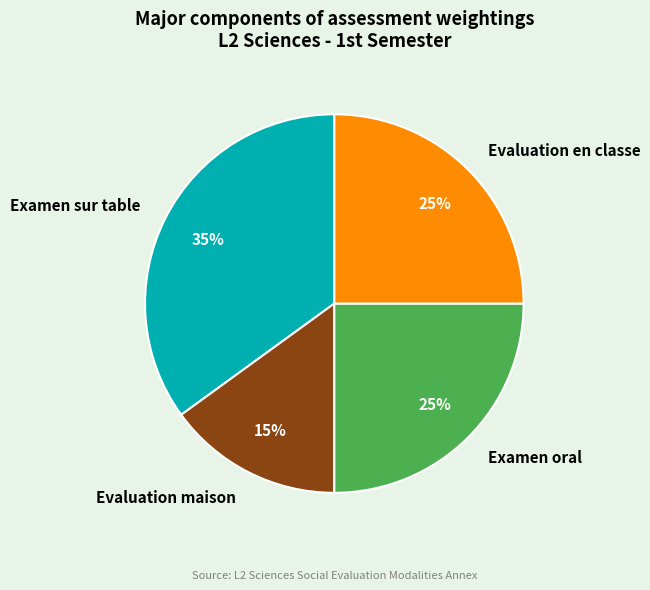

Between Evaluation en classe and Examen sur table, which is larger?

Examen sur table